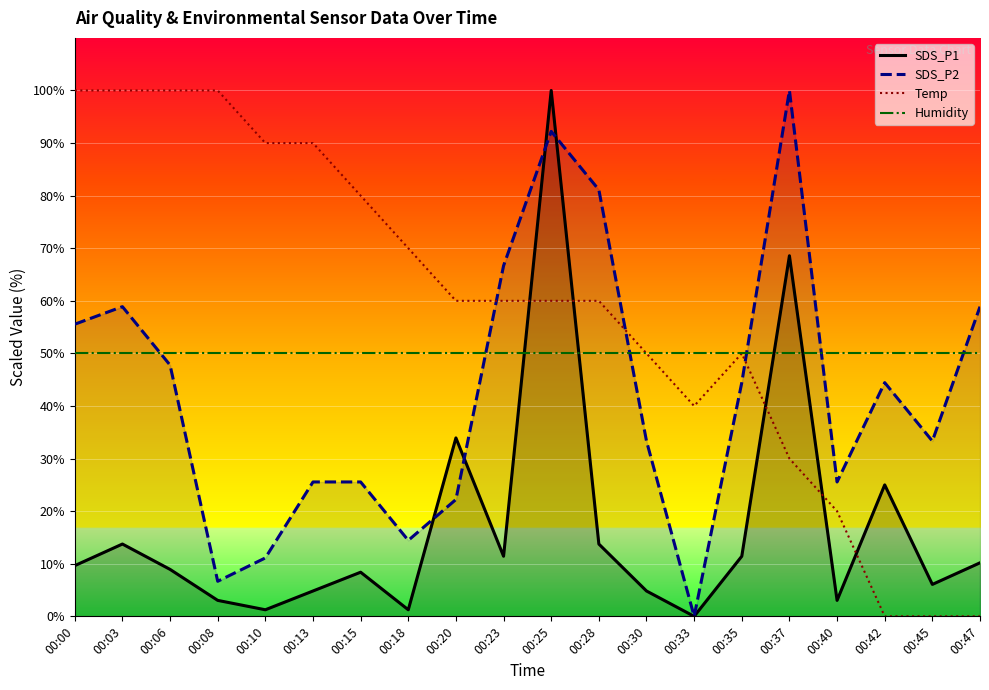

Is the value of Humidity at 00:13 greater than the value of SDS_P1 at 00:47?

Yes